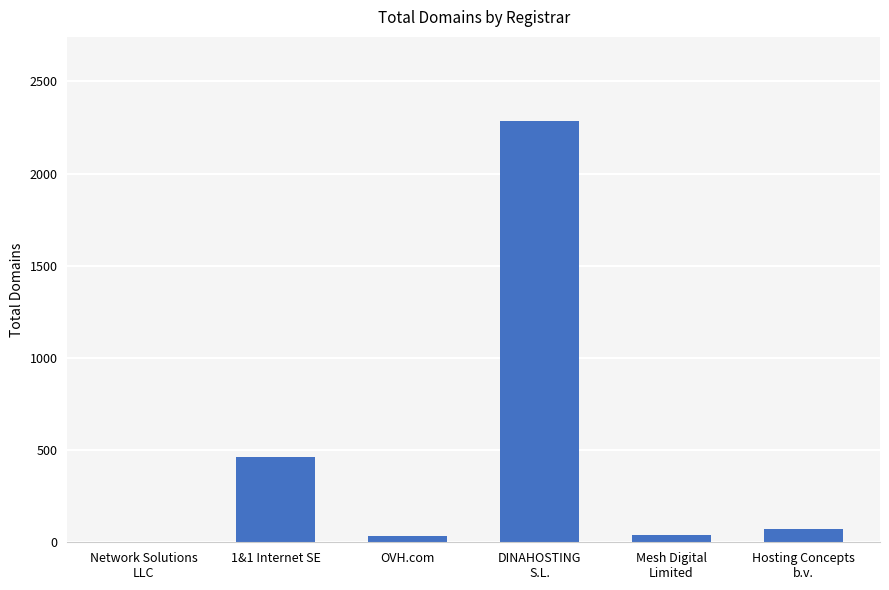

What is the average value?

482